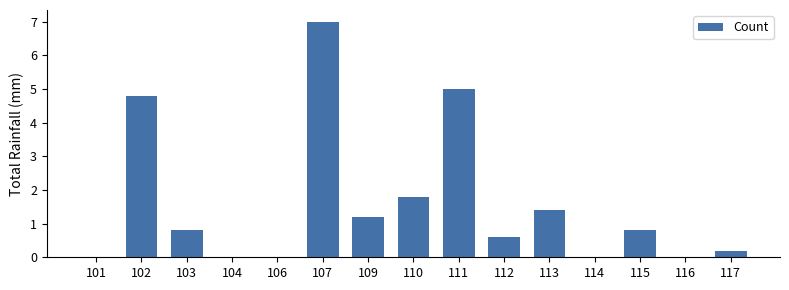

What is the greatest value displayed?

7.0